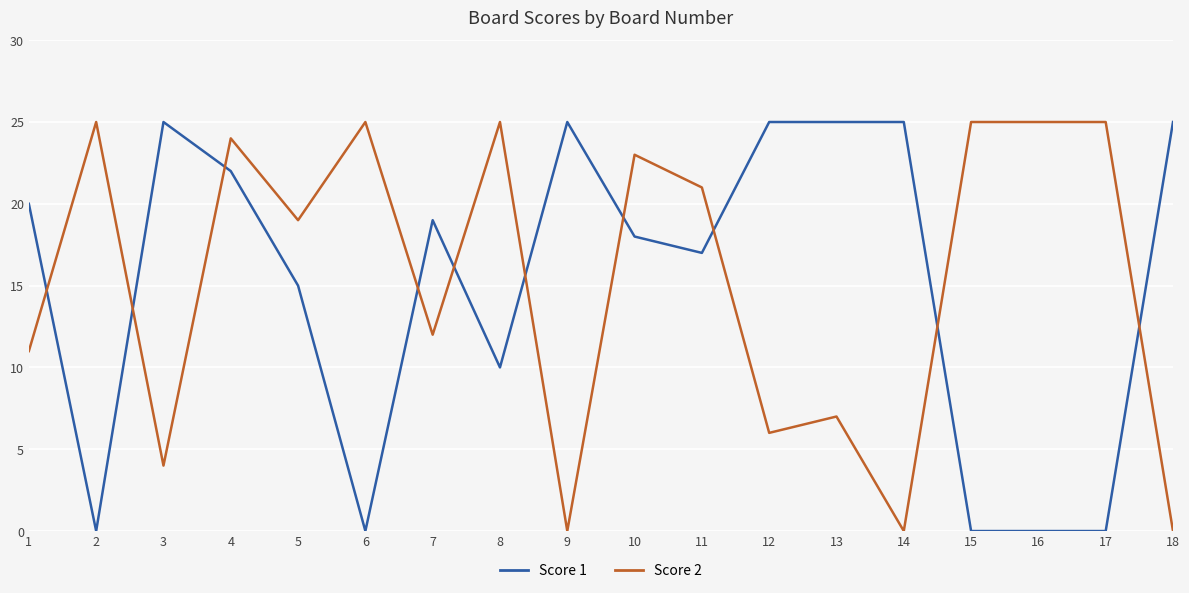

What is the maximum value shown in the chart?

25